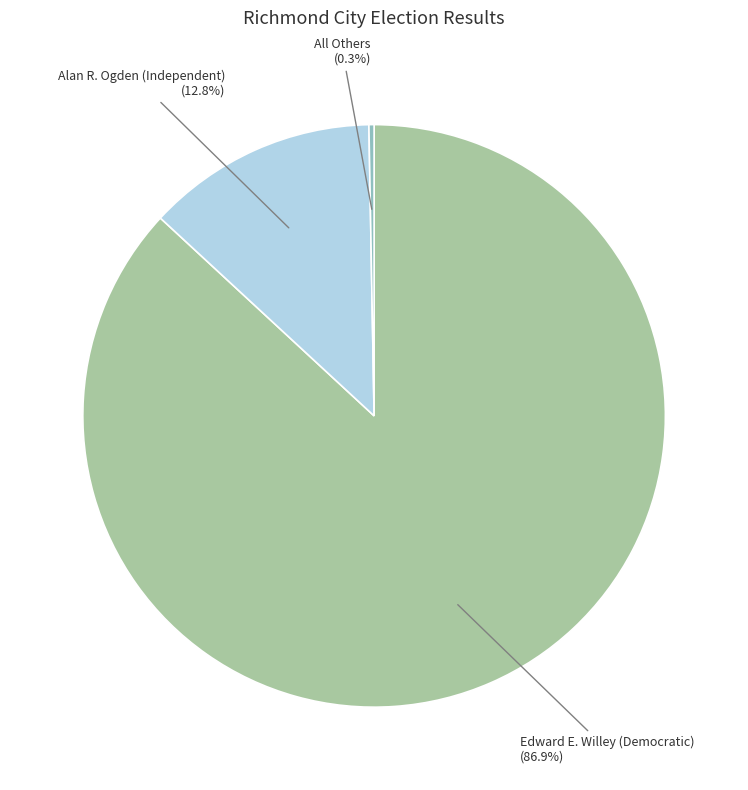

Is there a majority slice in this chart?

Yes